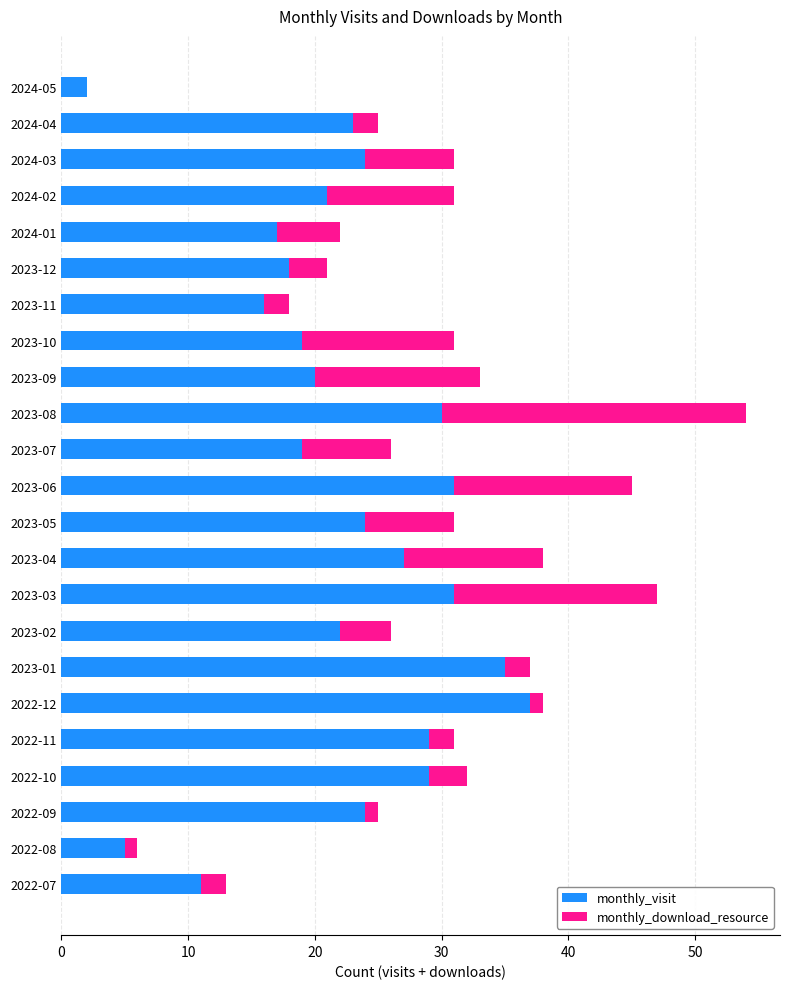

Is it true that monthly_visit equals 37 at 2023-02?

False